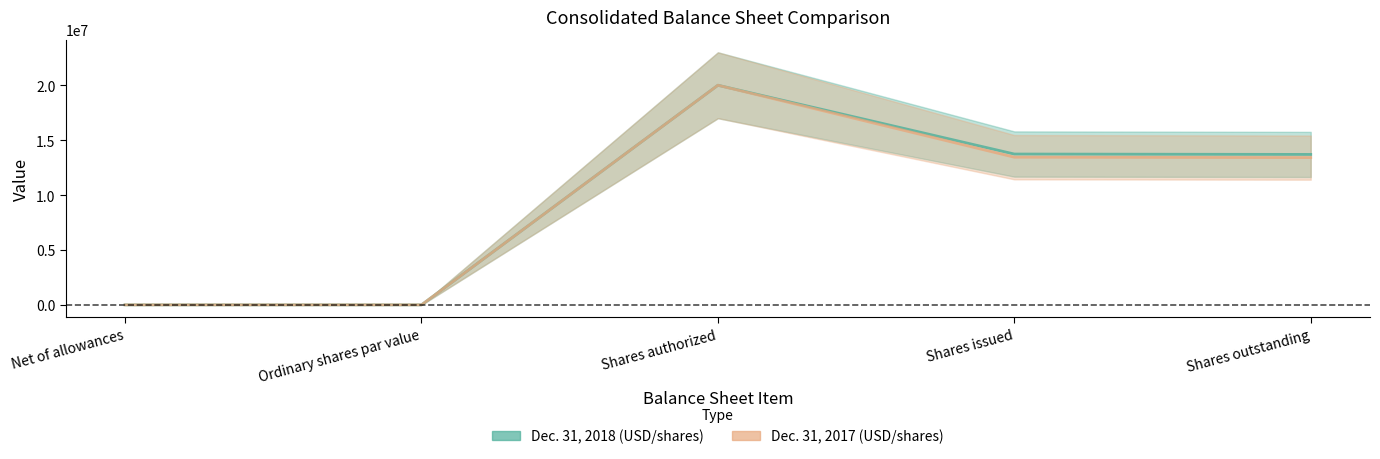

How many values in Dec. 31, 2017 (USD/shares) are above zero?

4